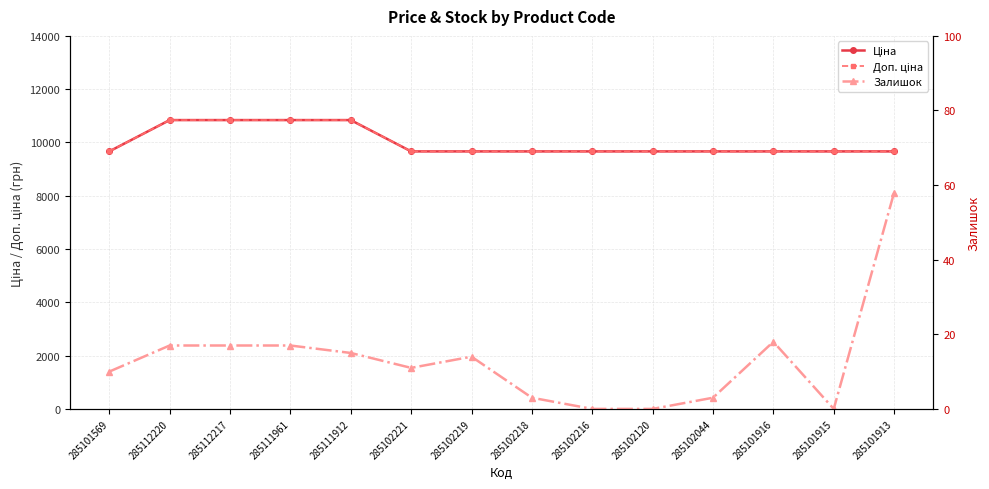

How many series are shown in this chart?

3